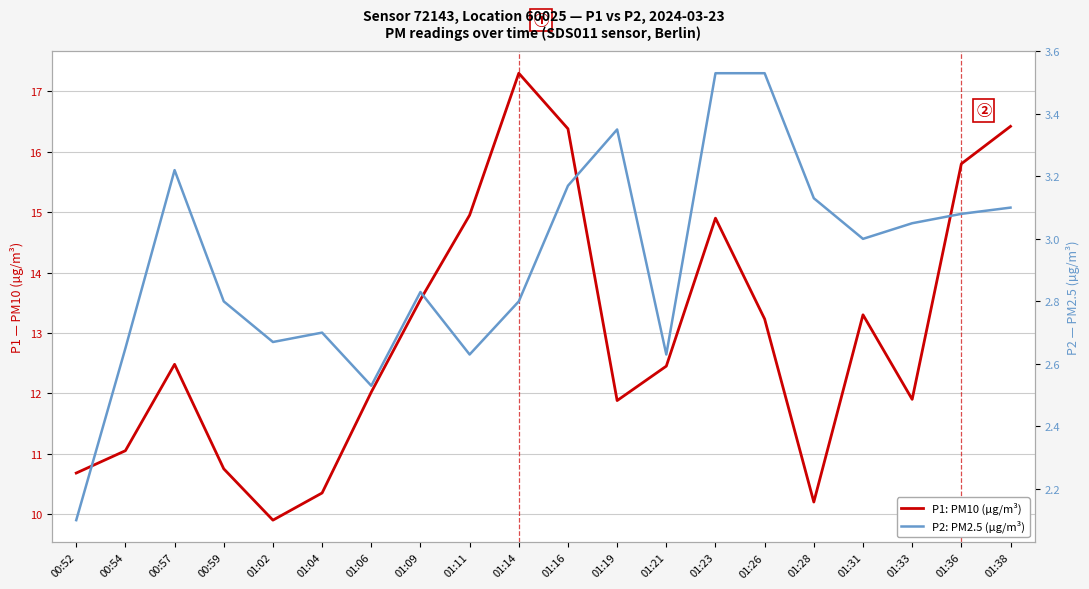

Does the chart display data point markers on the line(s)?

No